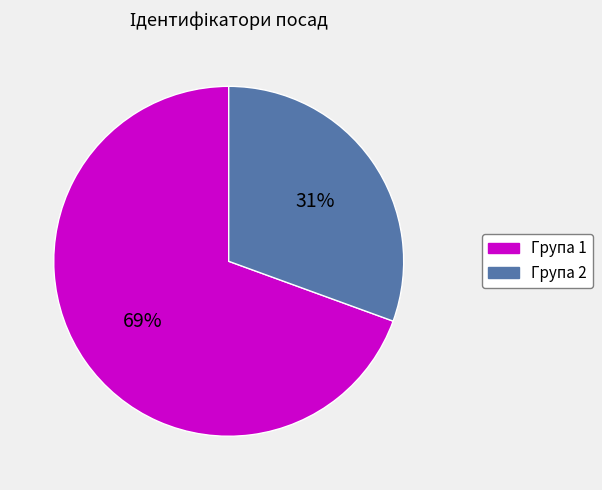

To the nearest percent, what is the average slice percentage?

50%